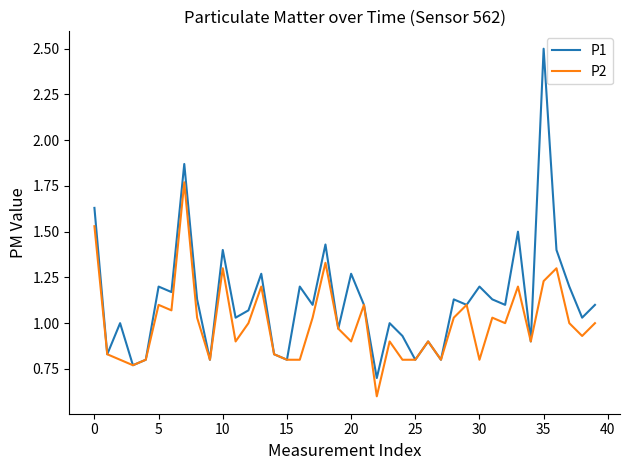

List the series in order of their peak value, lowest first.

P2, P1